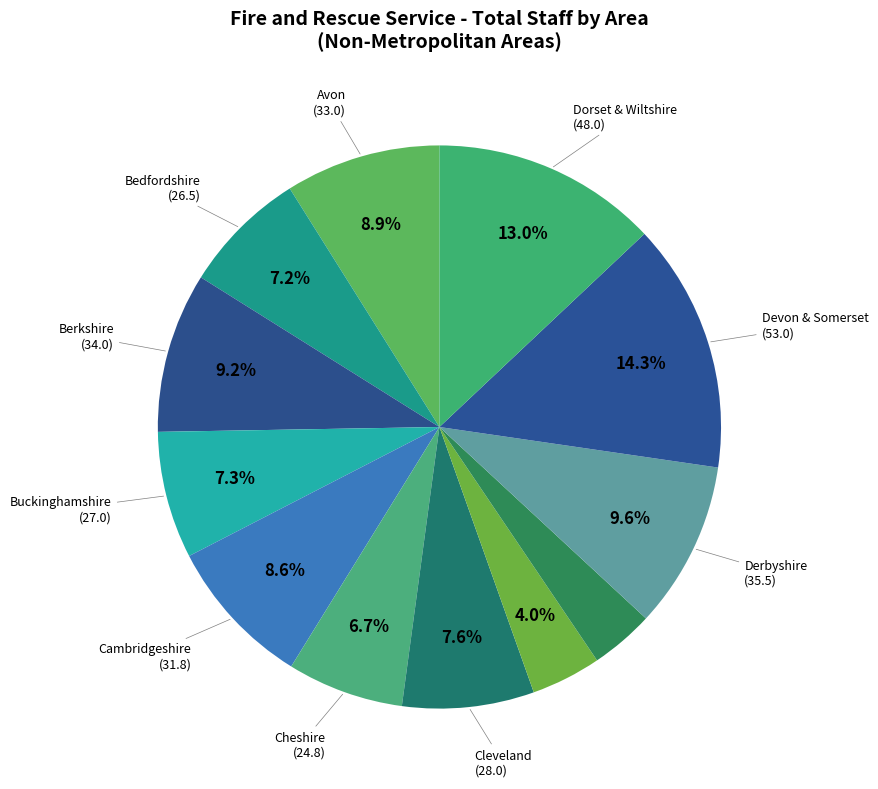

Is there a majority slice in this chart?

No